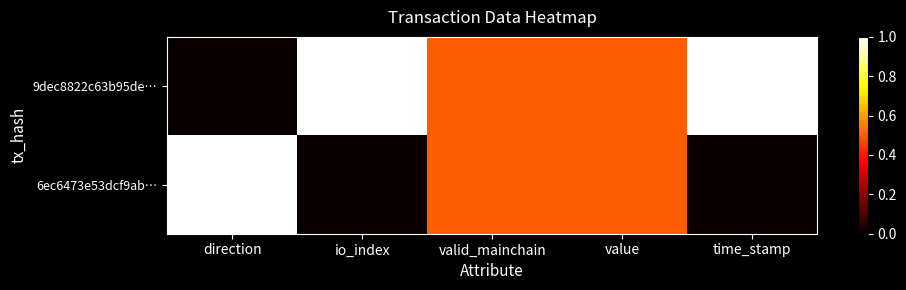

Reading left to right, extract all data points from this chart.

9dec8822c63b95de…: direction=0.0	io_index=1.0	valid_mainchain=0.5	value=0.5	time_stamp=1.0
6ec6473e53dcf9ab…: direction=1.0	io_index=0.0	valid_mainchain=0.5	value=0.5	time_stamp=0.0